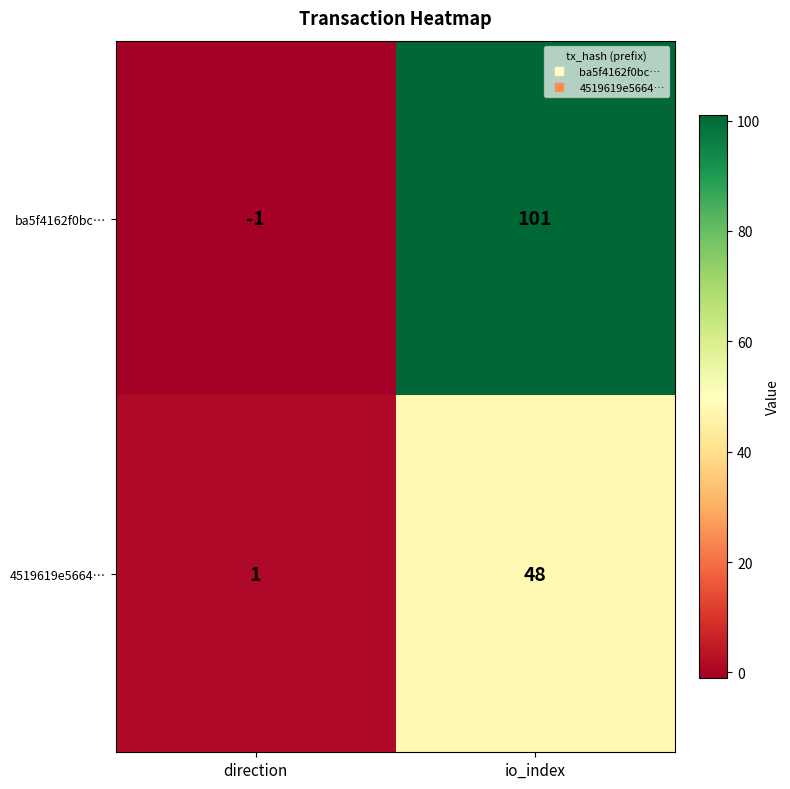

Which series has the largest range (max minus min)?

ba5f4162f0bc…